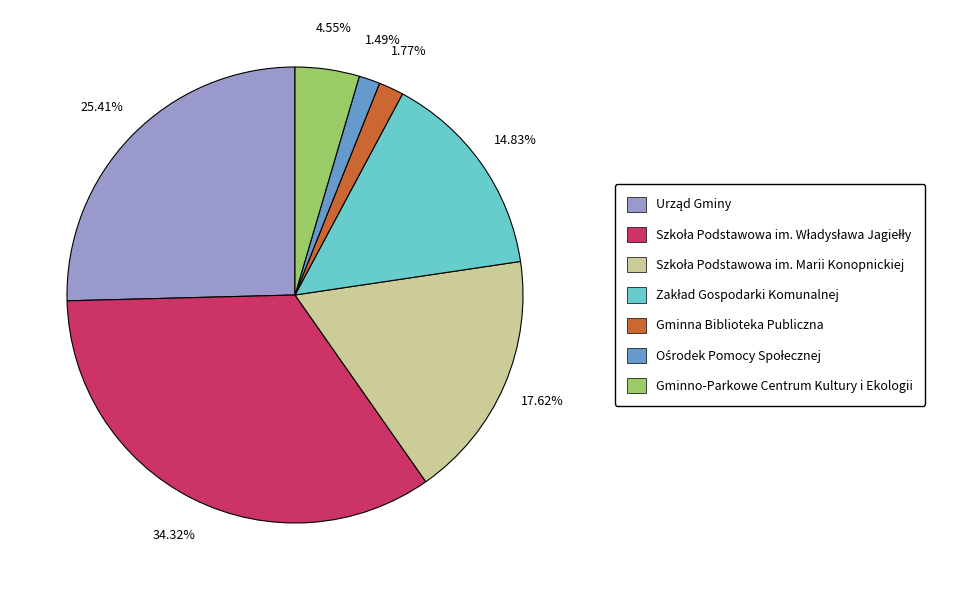

Does any single category account for the majority?

No